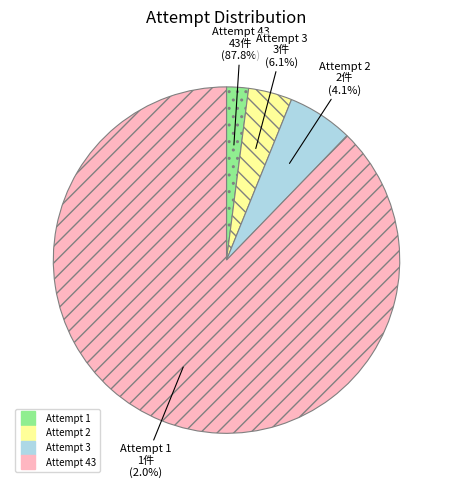

To the nearest percent, what is the difference between the largest and smallest slice percentages?

86%